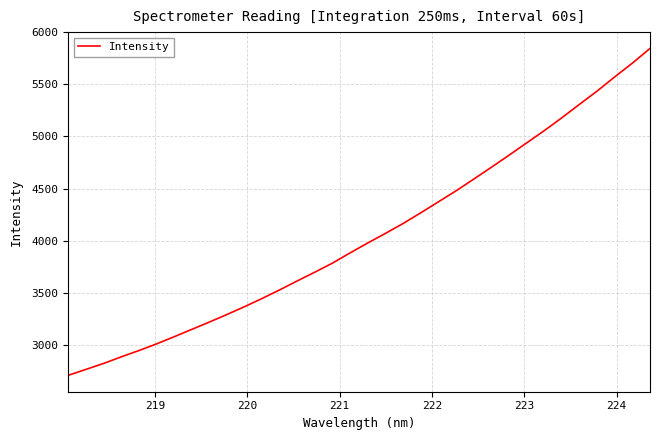

What is the smallest value displayed?

2706.0